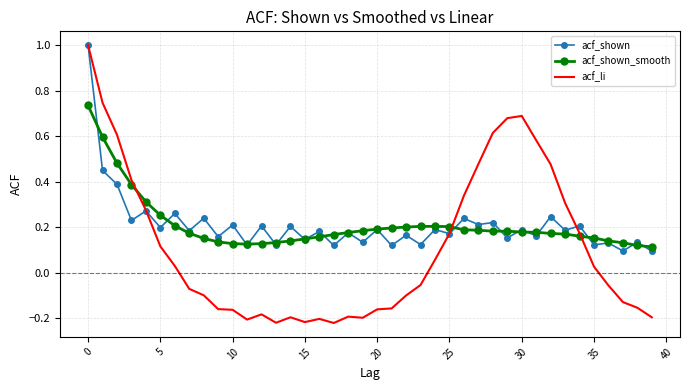

Which series has the widest spread of values?

acf_li